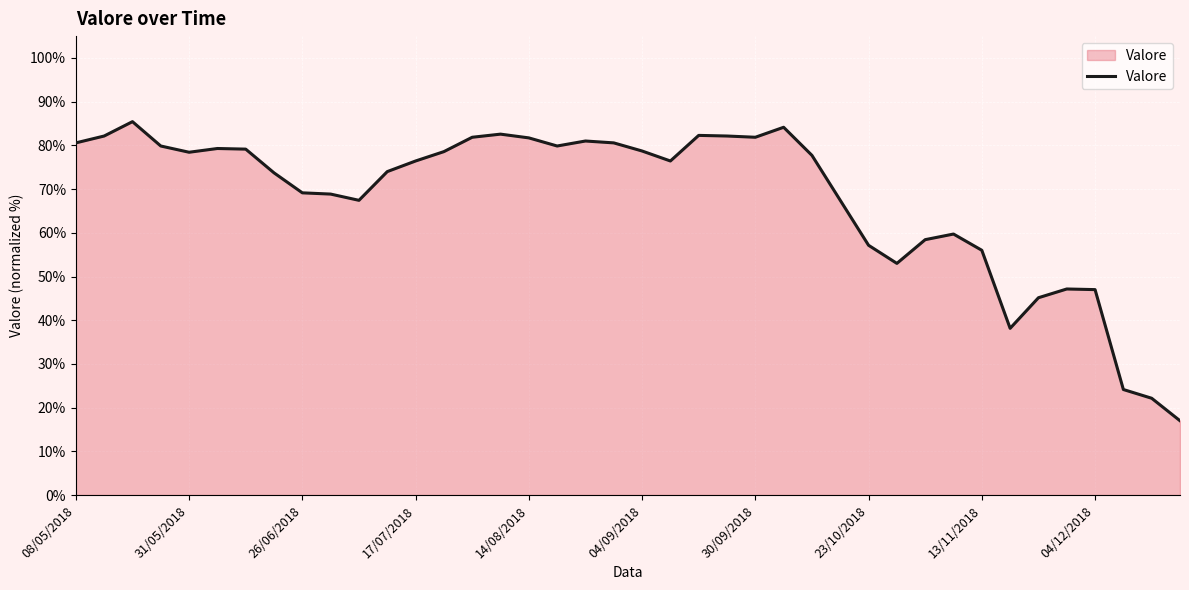

What is the greatest value displayed?

85.4